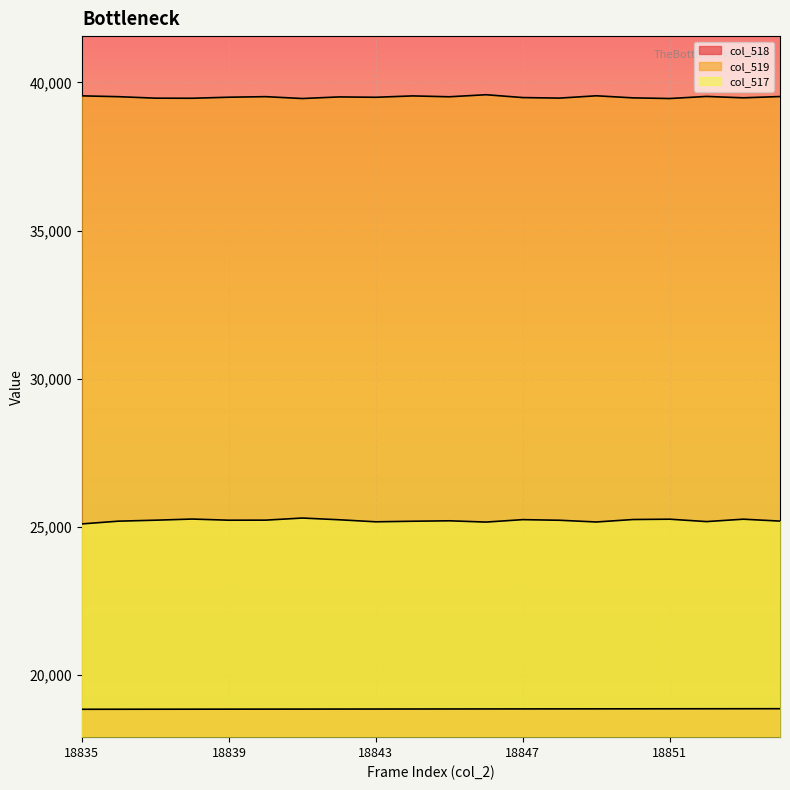

What is the sum of the col_518 values at 18847 and 18844?

37691